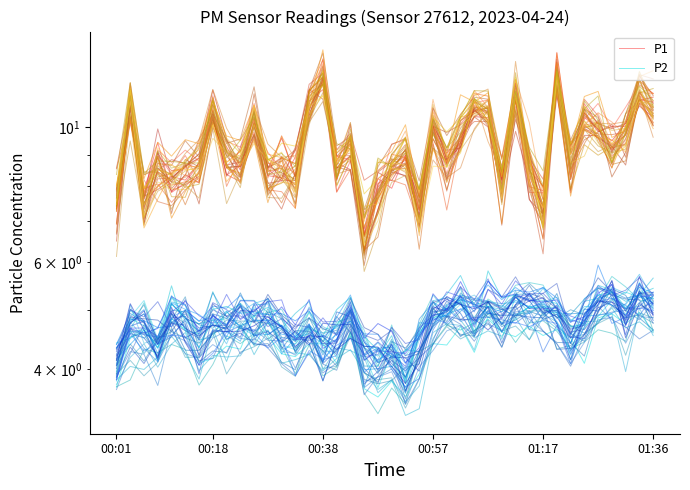

At which category is the sum across all series the highest?

32